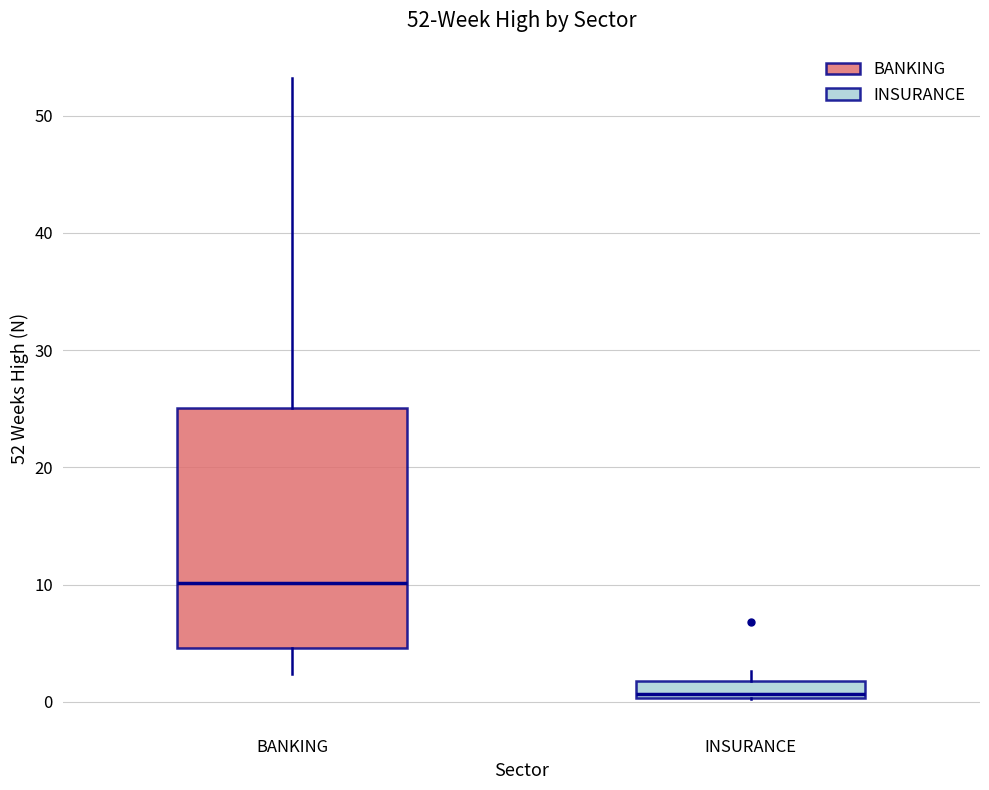

Which box is the tallest, from its lower edge to its upper edge?

BANKING